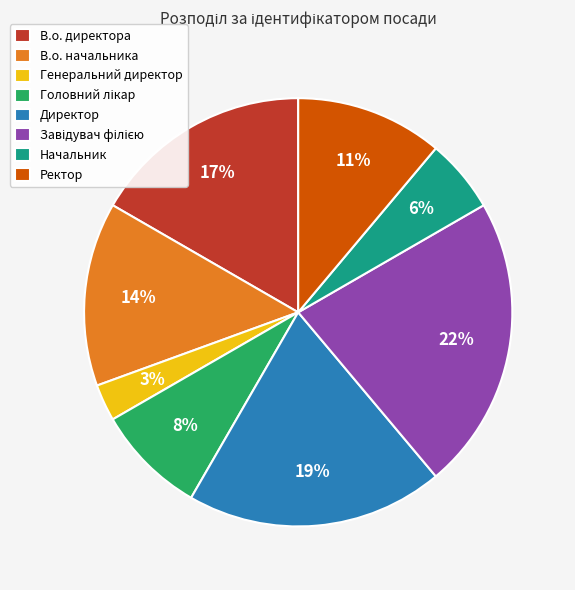

To the nearest percent, what is the combined percentage of Ректор and В.о. директора?

28%